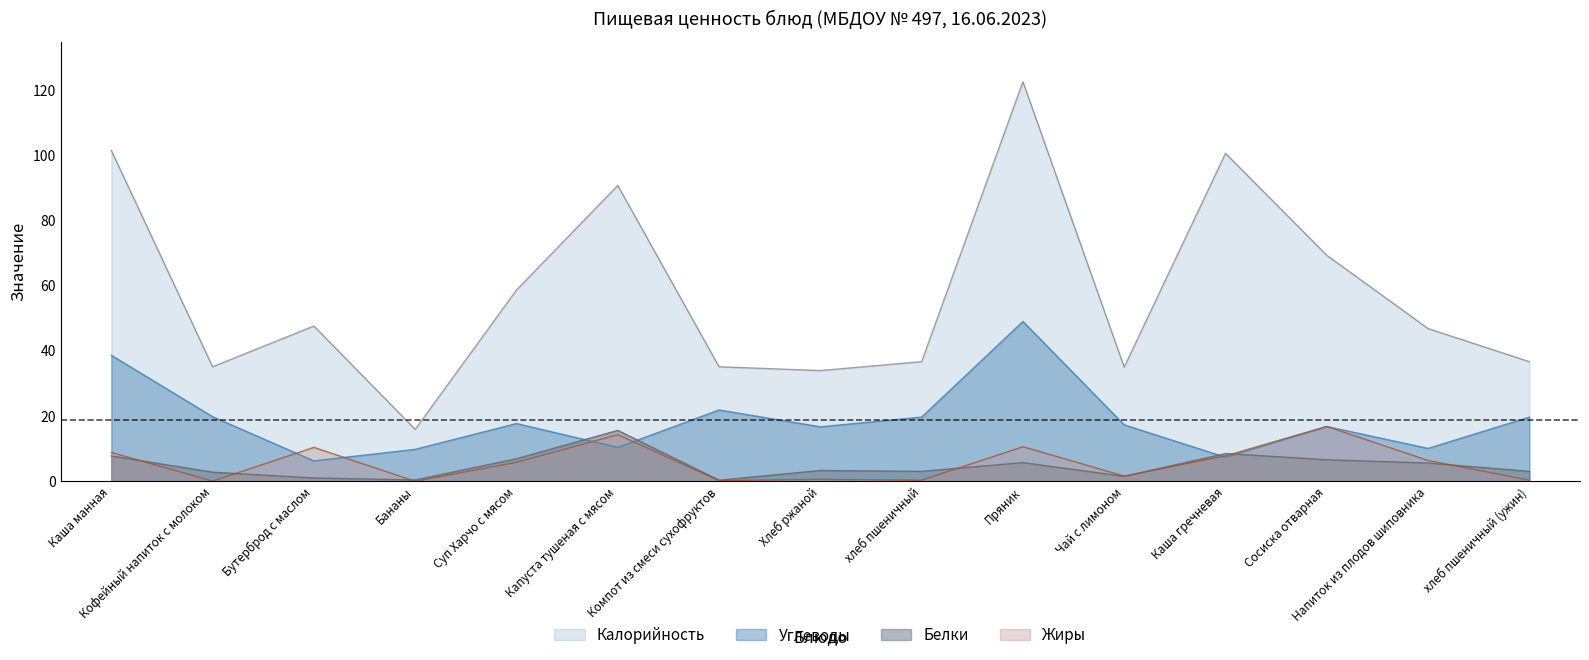

Which label corresponds to the largest value in the chart?

Пряник